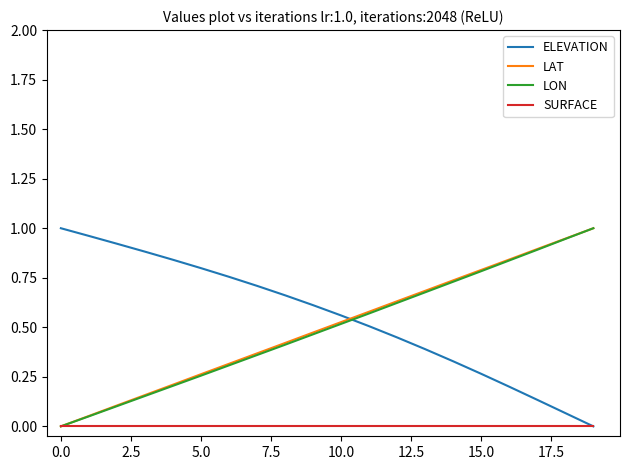

Does the chart display data point markers on the line(s)?

No